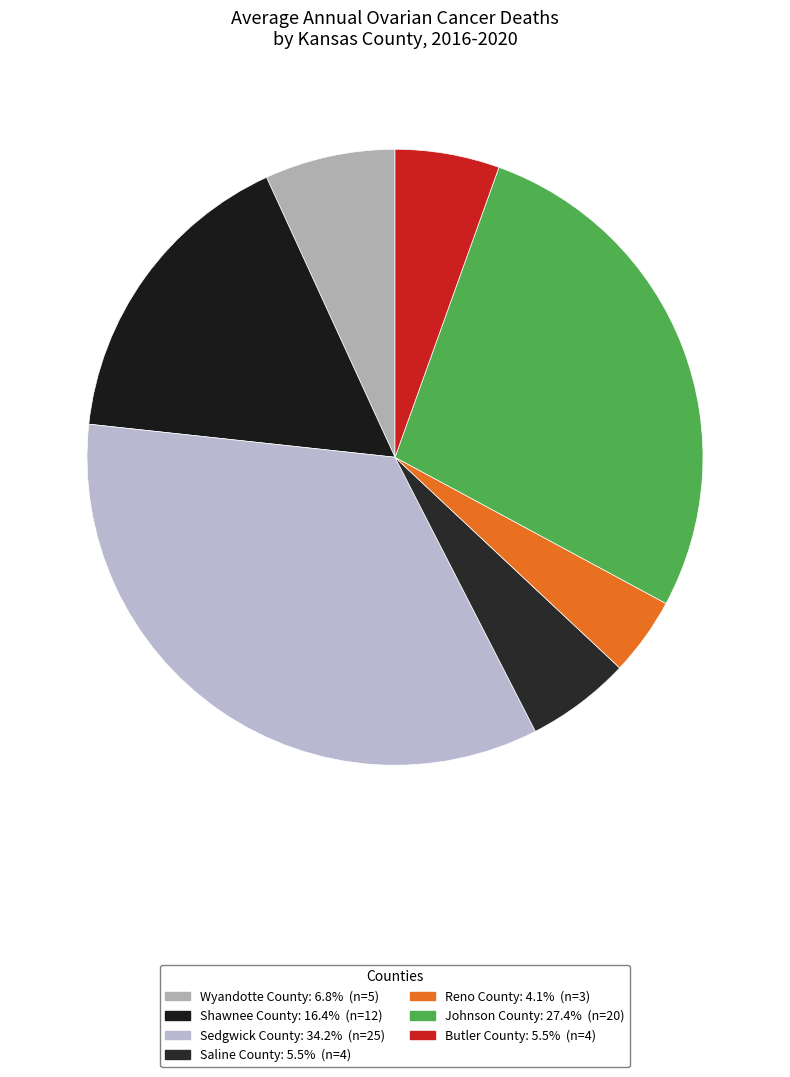

How many slices are in this pie chart?

7